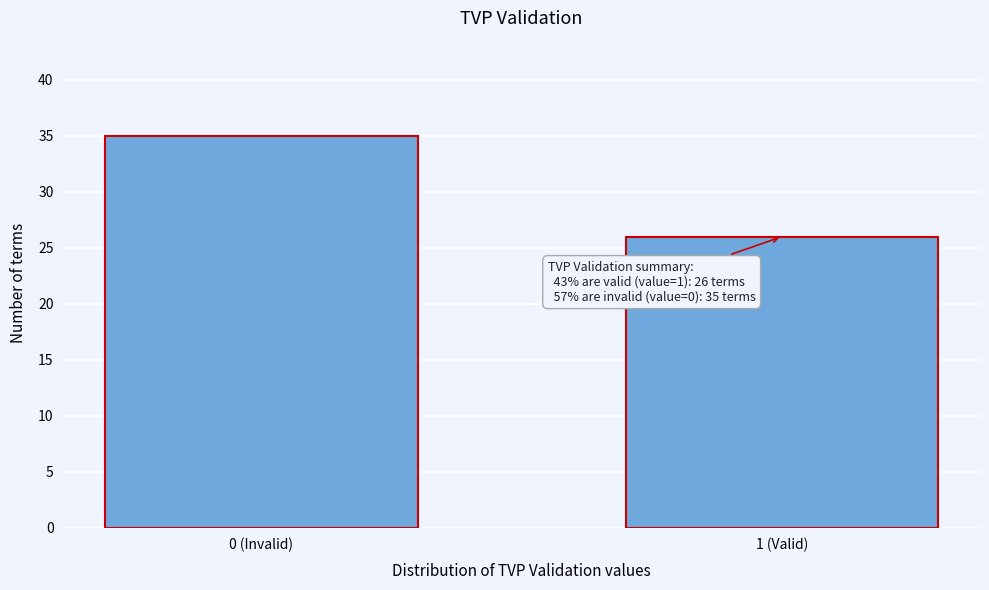

Reading right to left, what are all the values shown in this chart?

26	35